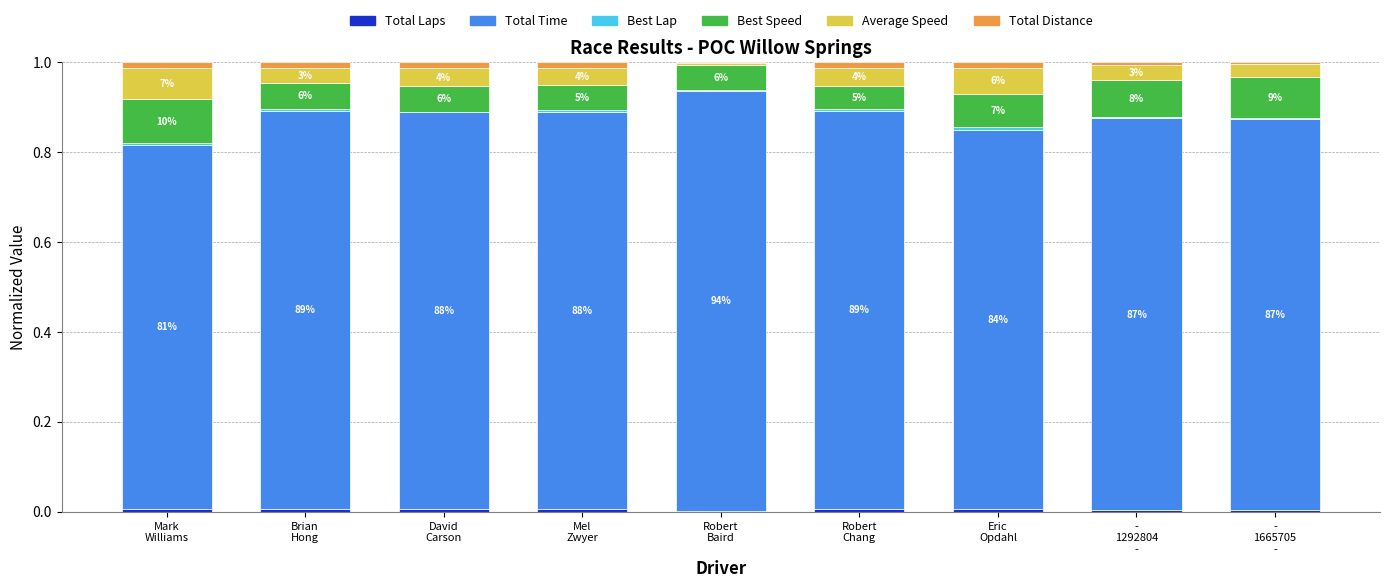

Are the bars grouped side by side (vs. stacked)?

No